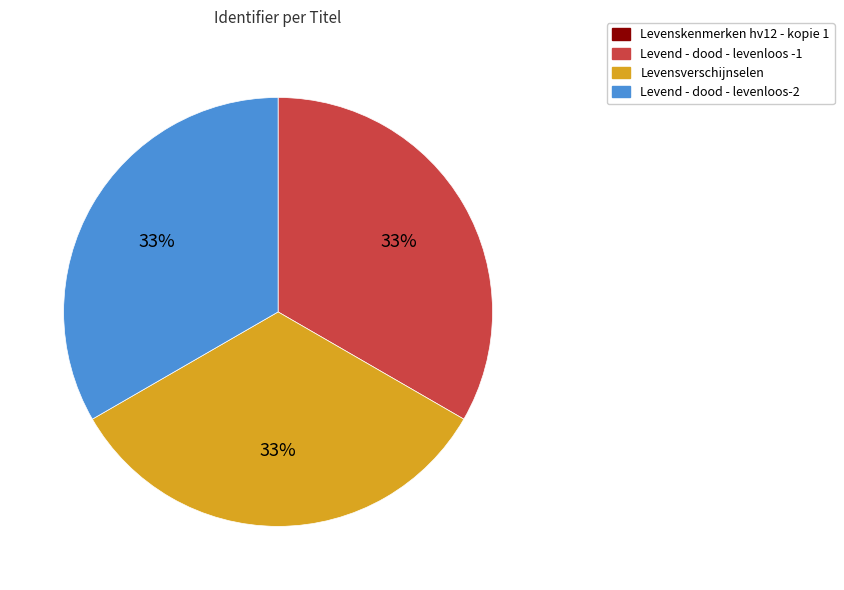

To the nearest percent, what percentage of the pie is Levend - dood - levenloos -1?

33%